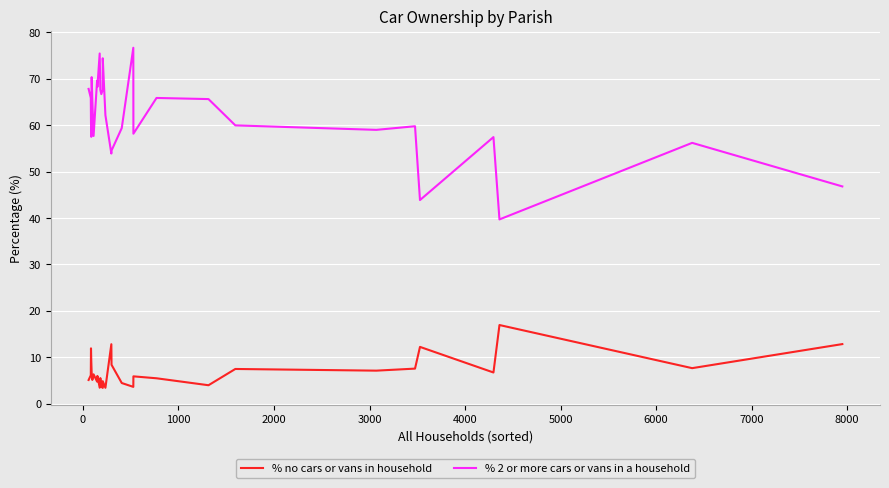

What is the maximum value for % no cars or vans in household?

16.9